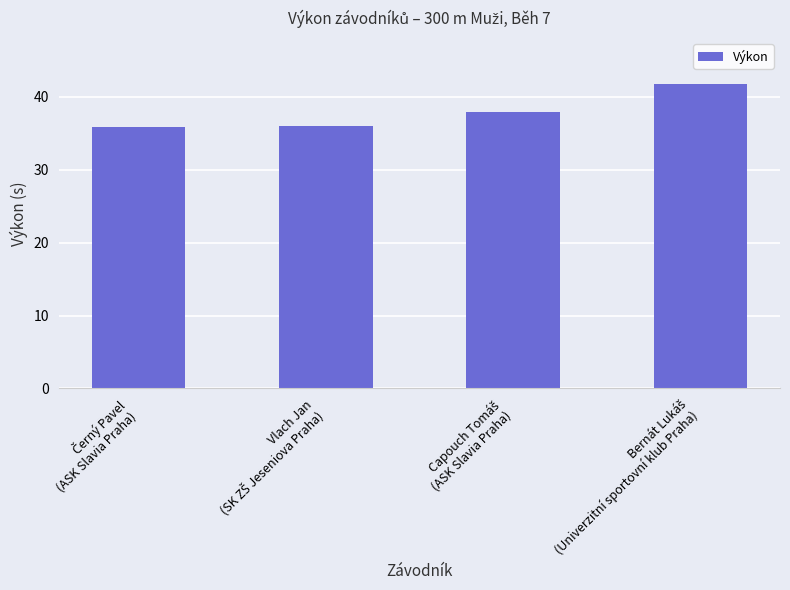

What is the difference between the maximum and minimum values?

5.9